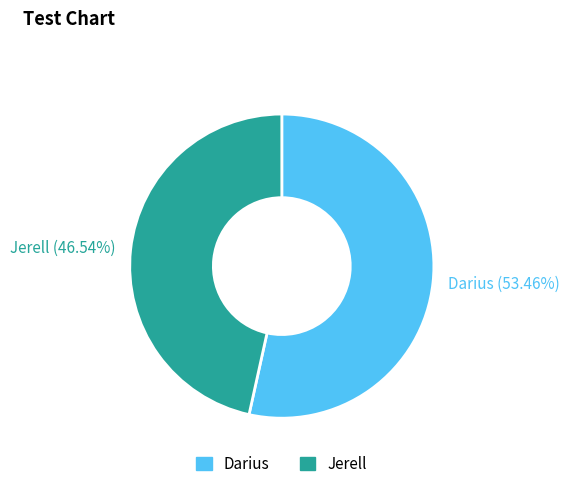

The Jerell slice represents 34% of the pie. True or false?

False